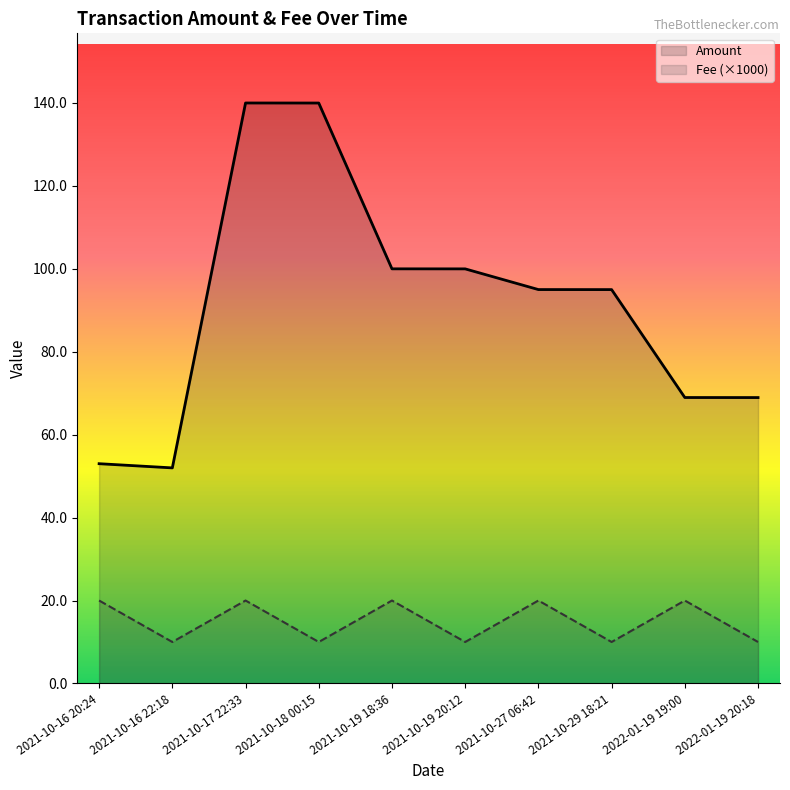

Which series has the largest total across all categories?

Amount